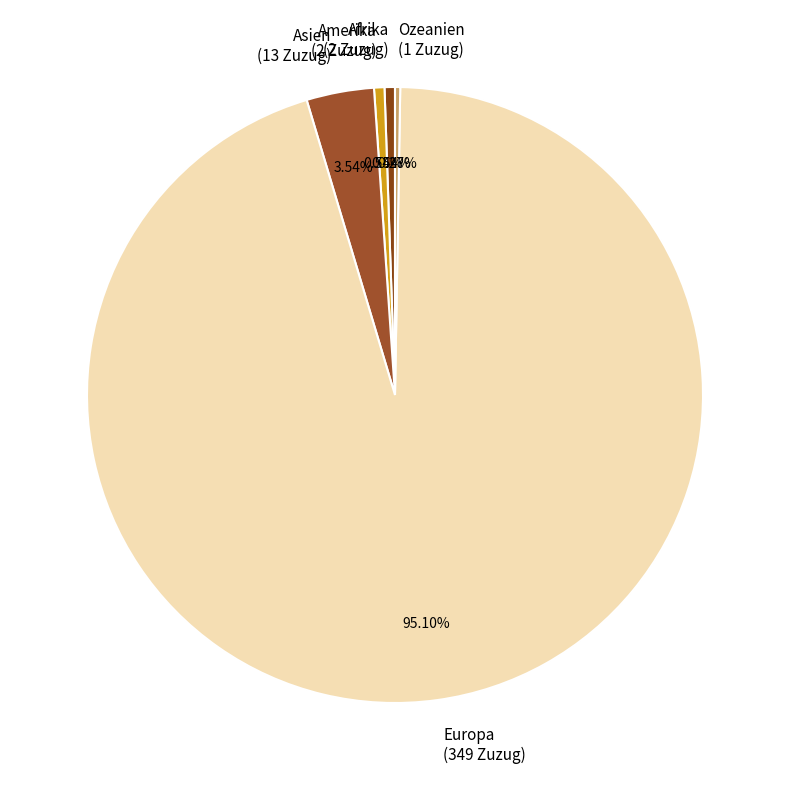

Is Europa (349 Zuzug) the majority of the pie?

Yes